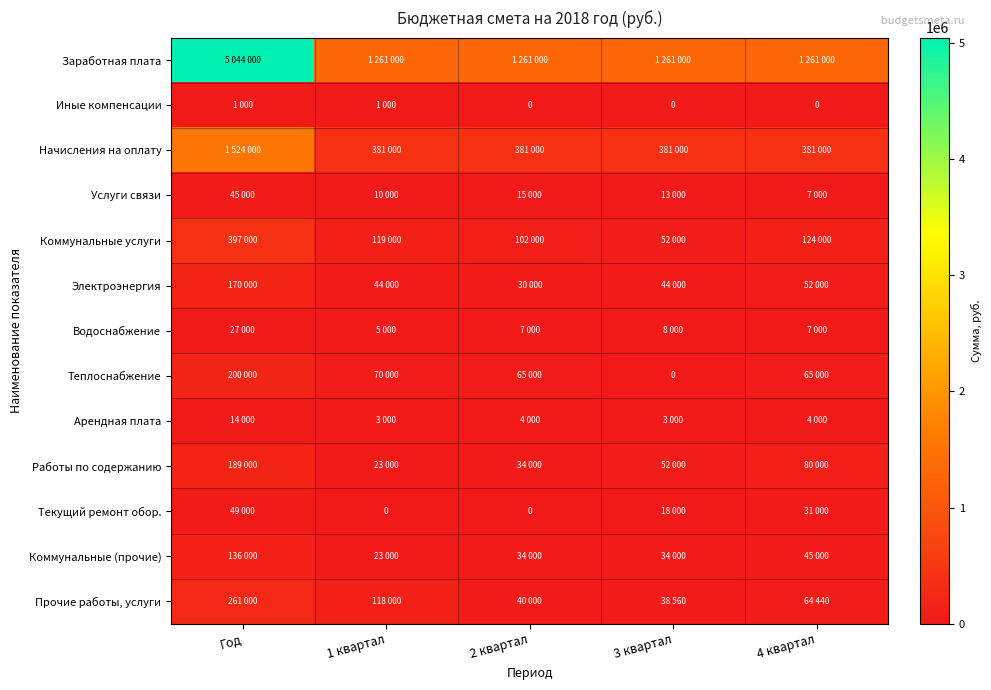

The value of Текущий ремонт обор. at 3 квартал is 18000. True or false?

True